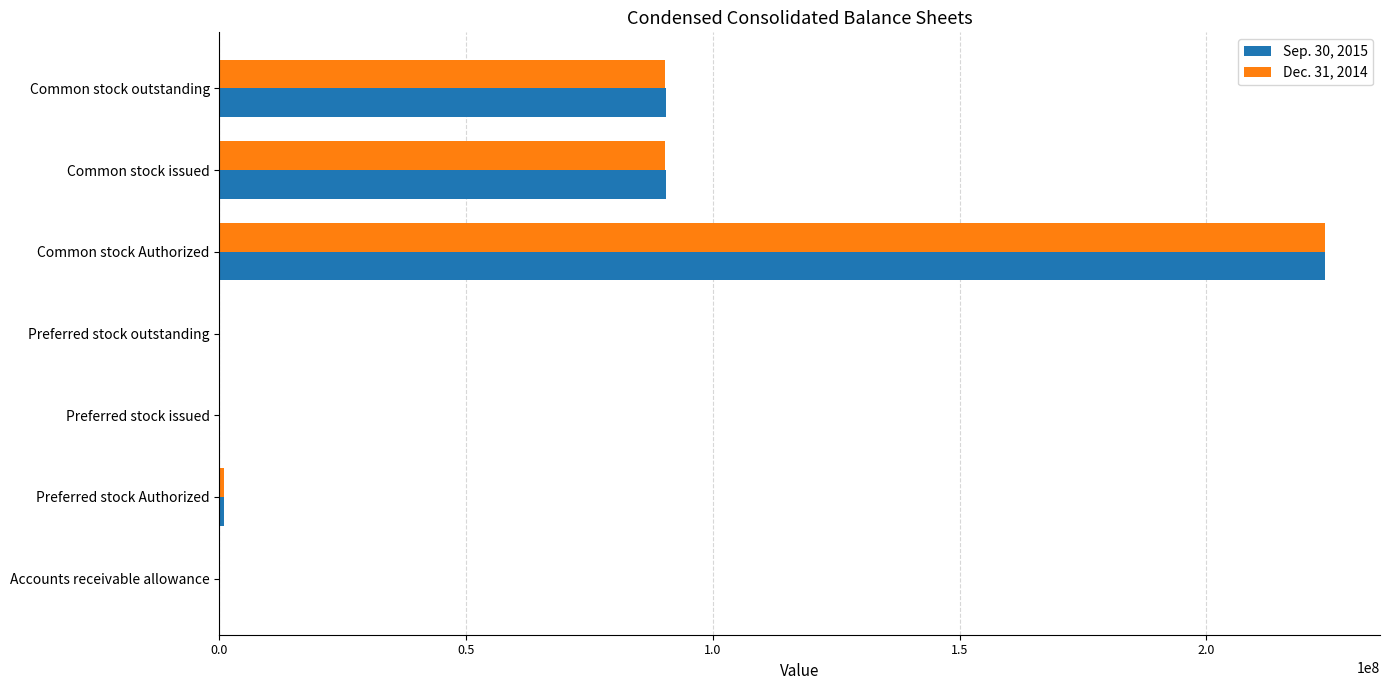

At which category does the chart reach its peak across all series?

Common stock Authorized